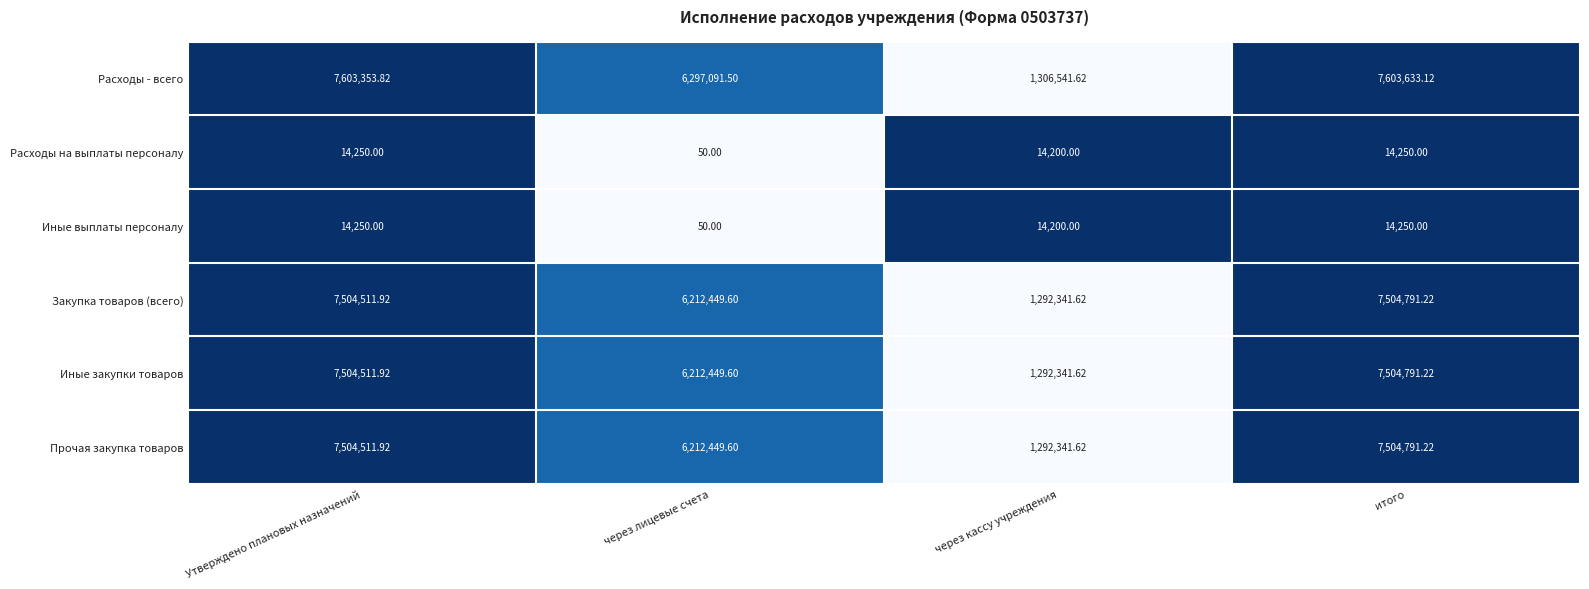

At which category is the sum across all series the highest?

итого